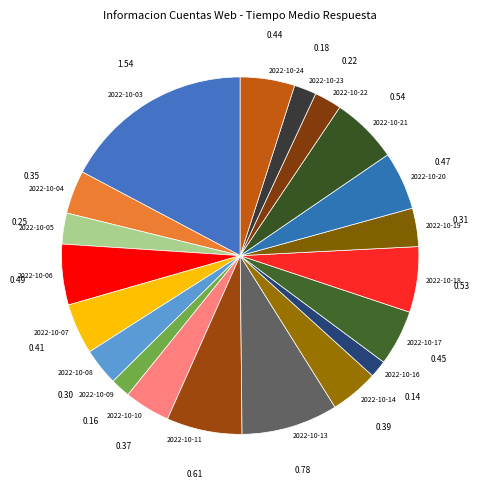

Between 2022-10-23 and 2022-10-03, which is larger?

2022-10-03